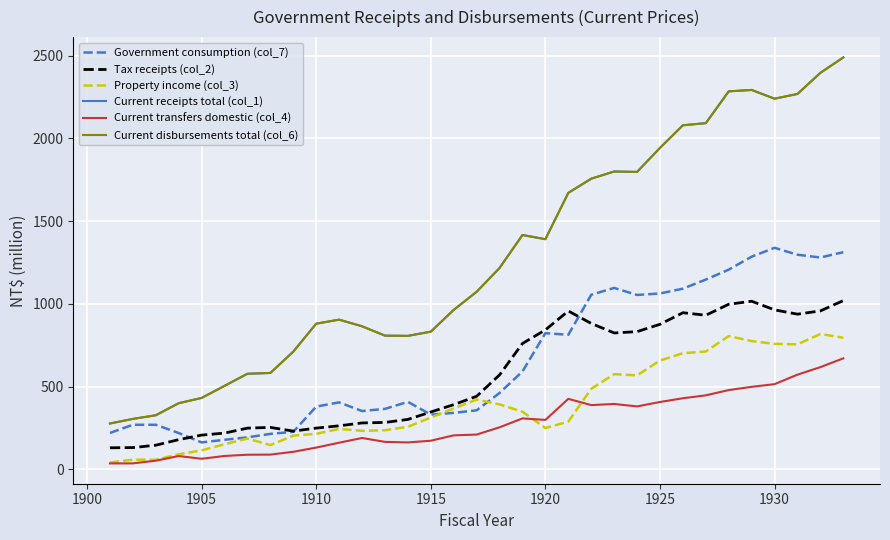

How many interior local peaks does the Tax receipts (col_2) series have?

4